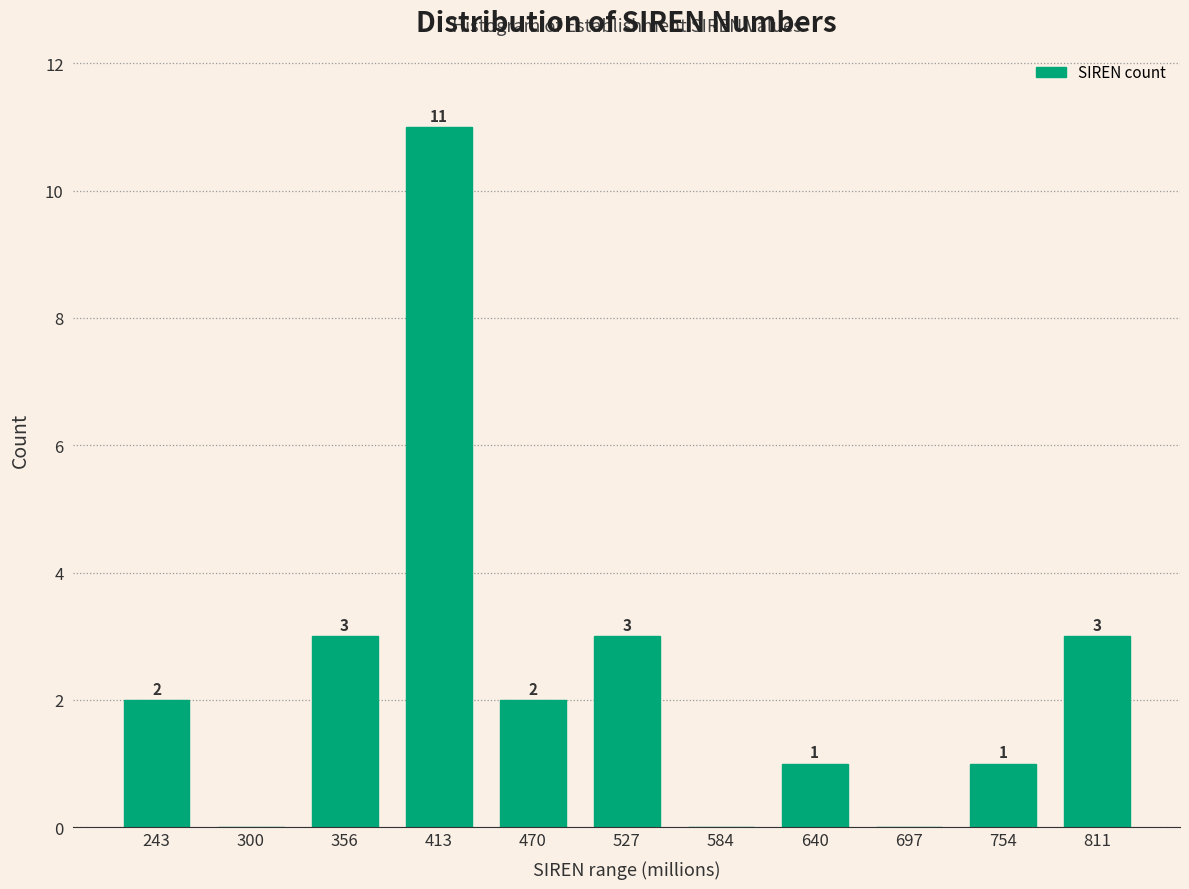

Reading left to right, transcribe all the data shown in this chart.

243=2	300=0	356=3	413=11	470=2	527=3	584=0	640=1	697=0	754=1	811=3